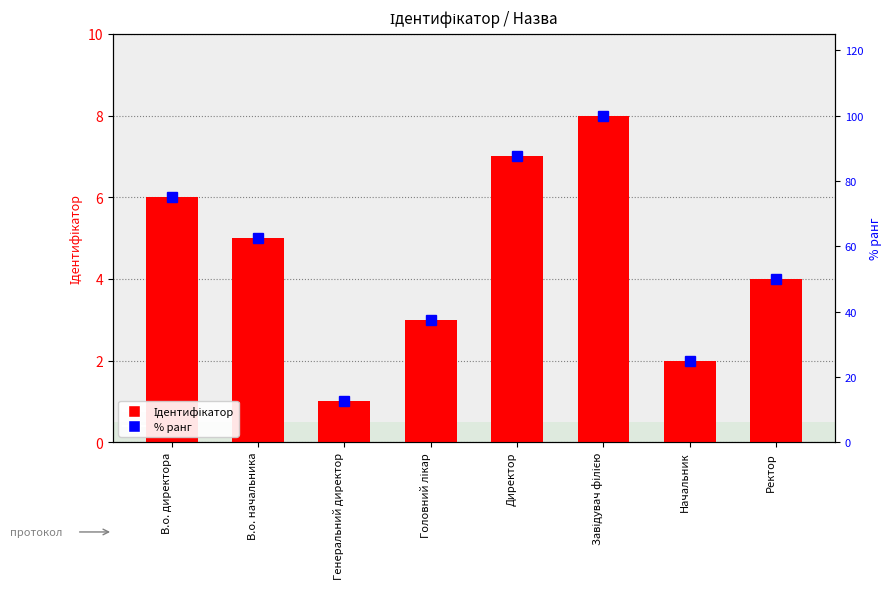

Are the bars horizontal?

No